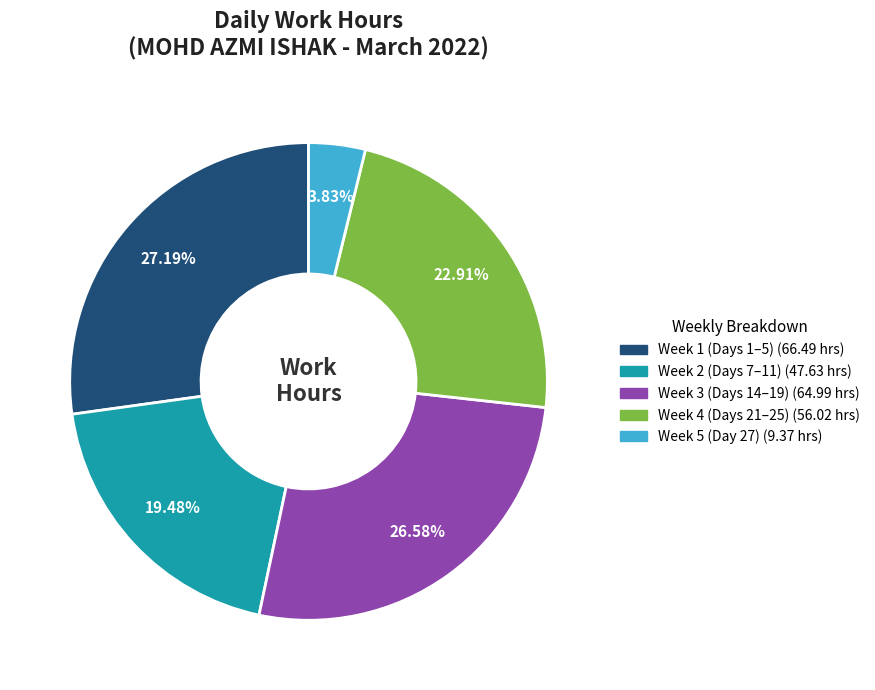

Is there a majority slice in this chart?

No